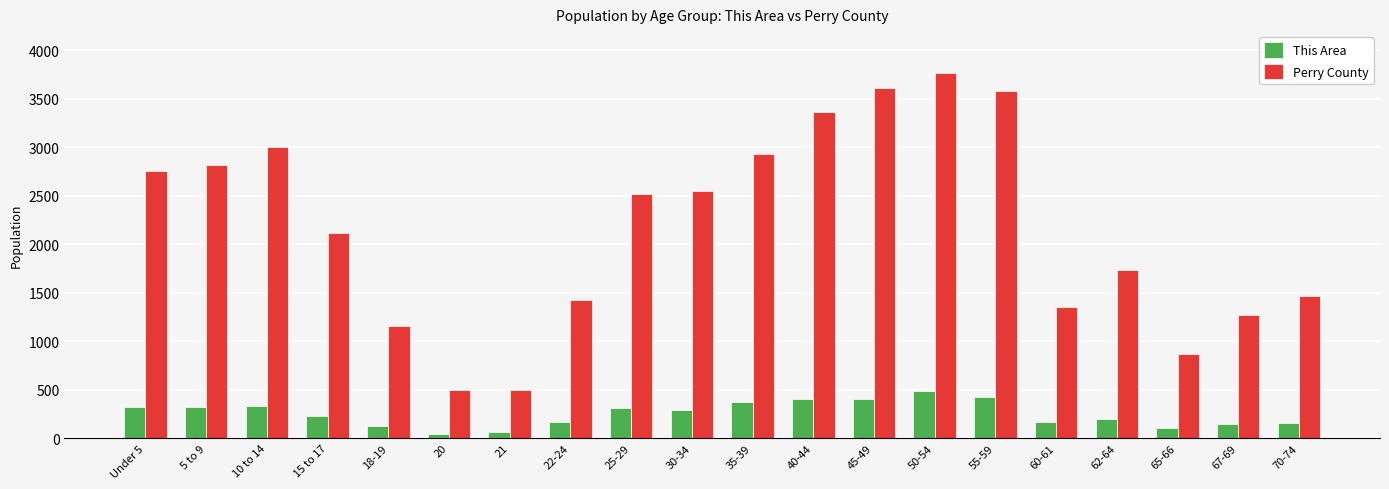

What is the label of the 13th bar from the right?

22-24